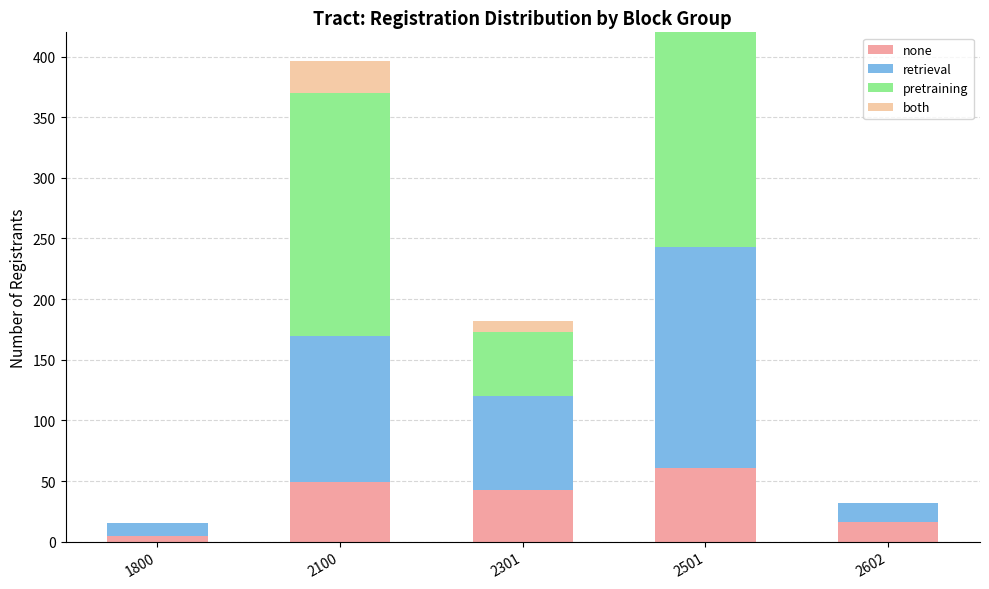

Reading left to right, transcribe all the data shown in this chart.

none: 5	49	43	61	16
retrieval: 10	121	77	182	16
pretraining: 0	200	53	250	0
both: 0	26	9	39	0